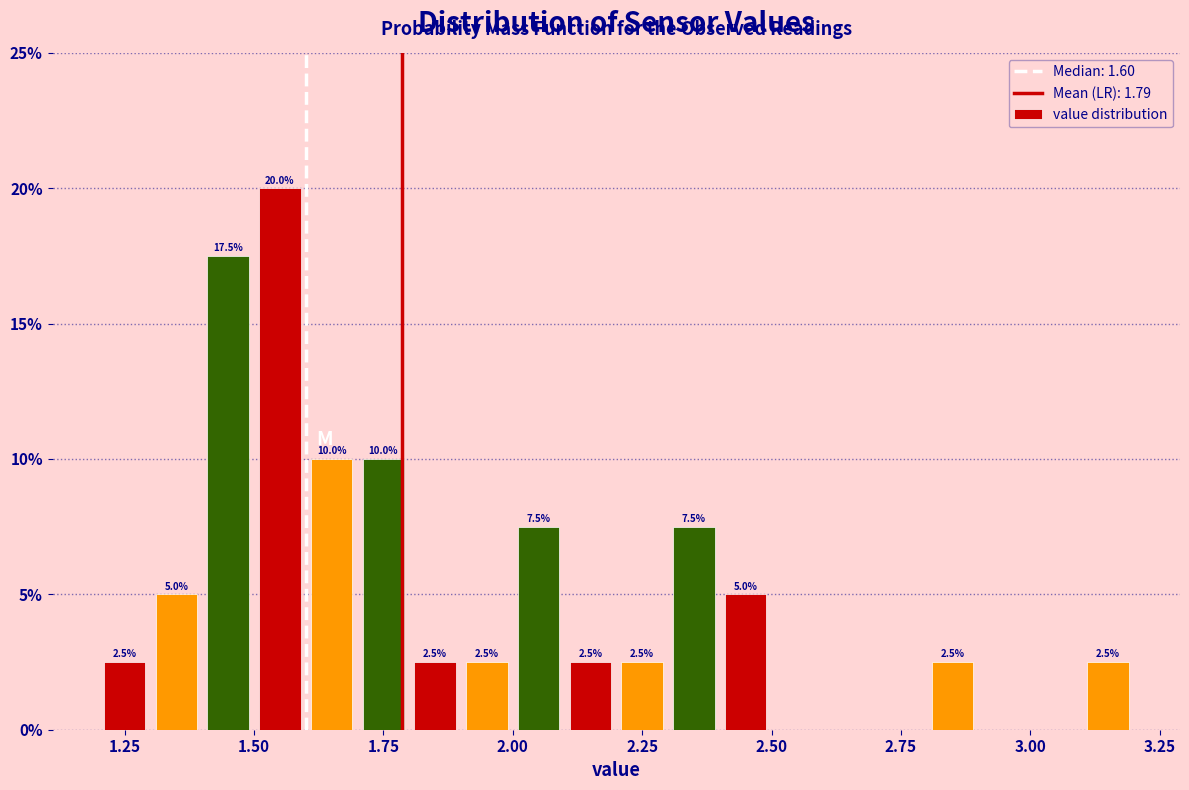

Read against the x-axis, roughly where is the centre of the tallest bar?

1.55